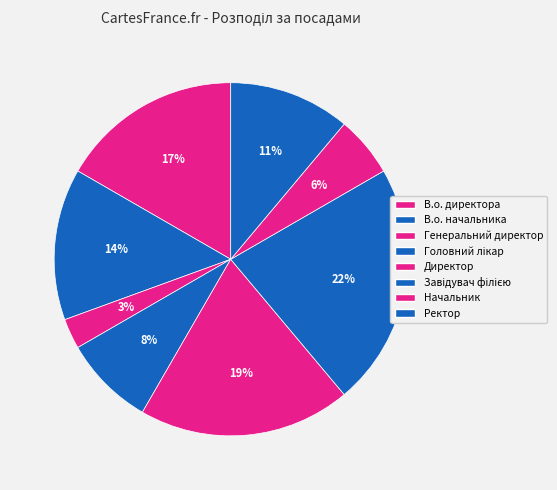

Count the number of slices in the pie.

8